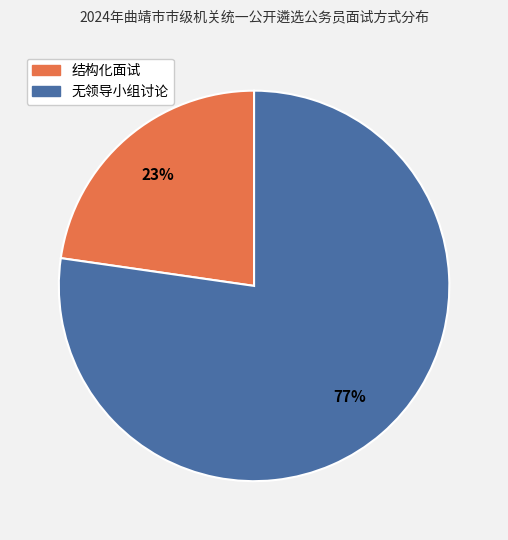

Which slice is the largest?

无领导小组讨论